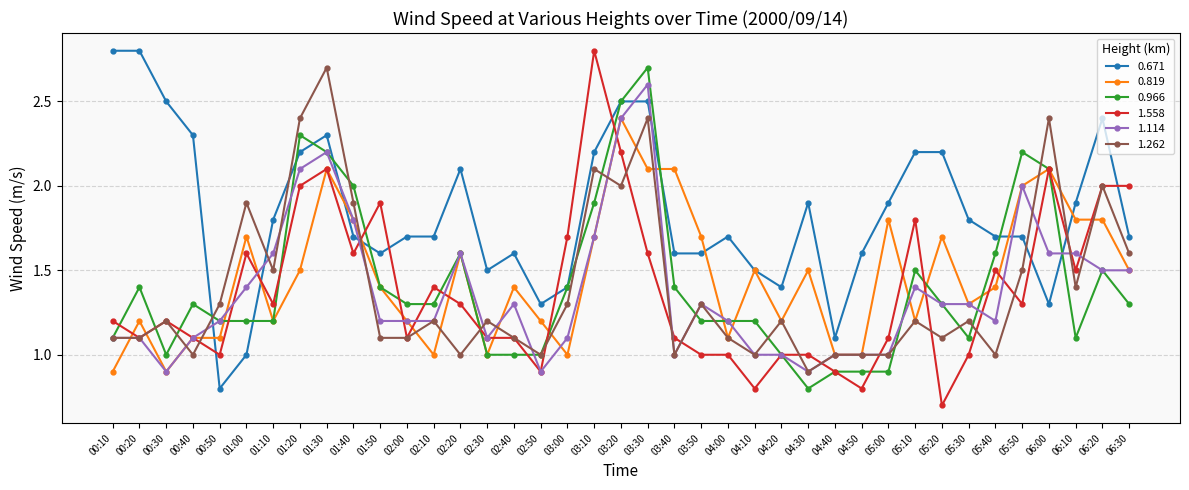

Reading right to left, extract all data points from this chart.

0.671: 06:30=1.7	06:20=2.4	06:10=1.9	06:00=1.3	05:50=1.7	05:40=1.7	05:30=1.8	05:20=2.2	05:10=2.2	05:00=1.9	04:50=1.6	04:40=1.1	04:30=1.9	04:20=1.4	04:10=1.5	04:00=1.7	03:50=1.6	03:40=1.6	03:30=2.5	03:20=2.5	03:10=2.2	03:00=1.4	02:50=1.3	02:40=1.6	02:30=1.5	02:20=2.1	02:10=1.7	02:00=1.7	01:50=1.6	01:40=1.7	01:30=2.3	01:20=2.2	01:10=1.8	01:00=1.0	00:50=0.8	00:40=2.3	00:30=2.5	00:20=2.8	00:10=2.8
0.819: 06:30=1.5	06:20=1.8	06:10=1.8	06:00=2.1	05:50=2.0	05:40=1.4	05:30=1.3	05:20=1.7	05:10=1.2	05:00=1.8	04:50=1.0	04:40=1.0	04:30=1.5	04:20=1.2	04:10=1.5	04:00=1.1	03:50=1.7	03:40=2.1	03:30=2.1	03:20=2.4	03:10=1.7	03:00=1.0	02:50=1.2	02:40=1.4	02:30=1.0	02:20=1.6	02:10=1.0	02:00=1.2	01:50=1.4	01:40=1.8	01:30=2.1	01:20=1.5	01:10=1.2	01:00=1.7	00:50=1.1	00:40=1.1	00:30=0.9	00:20=1.2	00:10=0.9
0.966: 06:30=1.3	06:20=1.5	06:10=1.1	06:00=2.1	05:50=2.2	05:40=1.6	05:30=1.1	05:20=1.3	05:10=1.5	05:00=0.9	04:50=0.9	04:40=0.9	04:30=0.8	04:20=1.0	04:10=1.2	04:00=1.2	03:50=1.2	03:40=1.4	03:30=2.7	03:20=2.5	03:10=1.9	03:00=1.4	02:50=1.0	02:40=1.0	02:30=1.0	02:20=1.6	02:10=1.3	02:00=1.3	01:50=1.4	01:40=2.0	01:30=2.2	01:20=2.3	01:10=1.2	01:00=1.2	00:50=1.2	00:40=1.3	00:30=1.0	00:20=1.4	00:10=1.1
1.558: 06:30=2.0	06:20=2.0	06:10=1.5	06:00=2.1	05:50=1.3	05:40=1.5	05:30=1.0	05:20=0.7	05:10=1.8	05:00=1.1	04:50=0.8	04:40=0.9	04:30=1.0	04:20=1.0	04:10=0.8	04:00=1.0	03:50=1.0	03:40=1.1	03:30=1.6	03:20=2.2	03:10=2.8	03:00=1.7	02:50=0.9	02:40=1.1	02:30=1.1	02:20=1.3	02:10=1.4	02:00=1.1	01:50=1.9	01:40=1.6	01:30=2.1	01:20=2.0	01:10=1.3	01:00=1.6	00:50=1.0	00:40=1.1	00:30=1.2	00:20=1.1	00:10=1.2
1.114: 06:30=1.5	06:20=1.5	06:10=1.6	06:00=1.6	05:50=2.0	05:40=1.2	05:30=1.3	05:20=1.3	05:10=1.4	05:00=1.0	04:50=1.0	04:40=1.0	04:30=0.9	04:20=1.0	04:10=1.0	04:00=1.2	03:50=1.3	03:40=1.0	03:30=2.6	03:20=2.4	03:10=1.7	03:00=1.1	02:50=0.9	02:40=1.3	02:30=1.1	02:20=1.6	02:10=1.2	02:00=1.2	01:50=1.2	01:40=1.8	01:30=2.2	01:20=2.1	01:10=1.6	01:00=1.4	00:50=1.2	00:40=1.1	00:30=0.9	00:20=1.1	00:10=1.1
1.262: 06:30=1.6	06:20=2.0	06:10=1.4	06:00=2.4	05:50=1.5	05:40=1.0	05:30=1.2	05:20=1.1	05:10=1.2	05:00=1.0	04:50=1.0	04:40=1.0	04:30=0.9	04:20=1.2	04:10=1.0	04:00=1.1	03:50=1.3	03:40=1.0	03:30=2.4	03:20=2.0	03:10=2.1	03:00=1.3	02:50=1.0	02:40=1.1	02:30=1.2	02:20=1.0	02:10=1.2	02:00=1.1	01:50=1.1	01:40=1.9	01:30=2.7	01:20=2.4	01:10=1.5	01:00=1.9	00:50=1.3	00:40=1.0	00:30=1.2	00:20=1.1	00:10=1.1